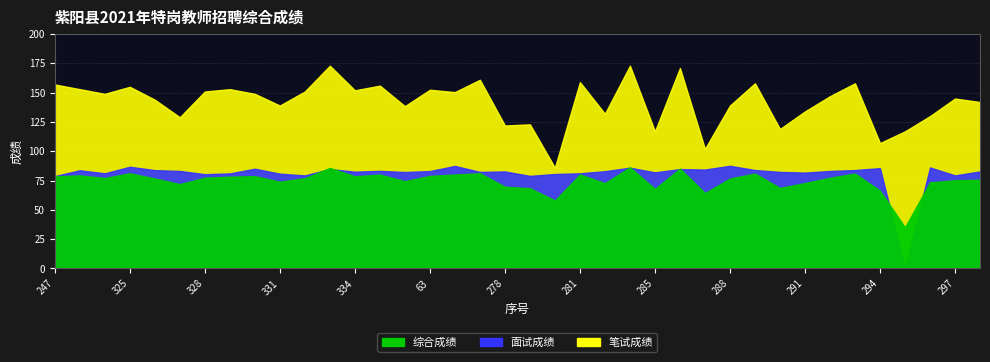

Rank the categories by 综合成绩 value from lowest to highest.

295, 280, 287, 294, 285, 279, 290, 278, 327, 282, 291, 296, 331, 62, 297, 298, 288, 326, 332, 249, 292, 328, 329, 247, 334, 330, 63, 248, 335, 64, 281, 289, 293, 325, 277, 286, 333, 284